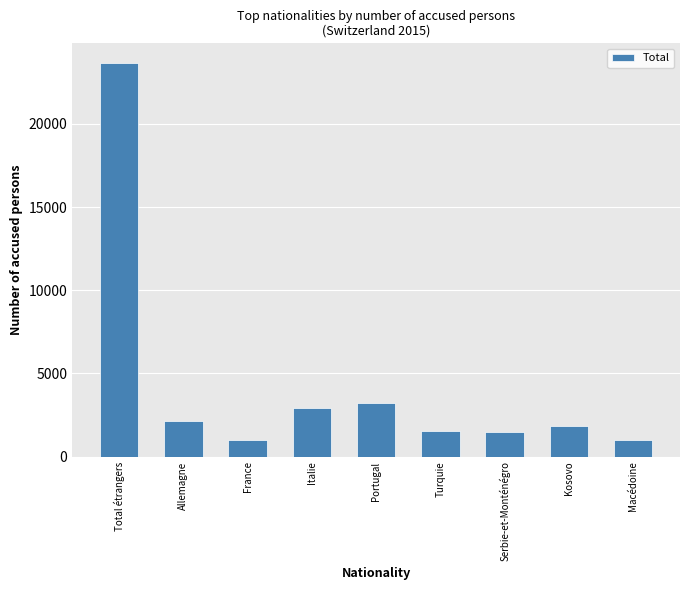

What is the maximum value shown in the chart?

23658